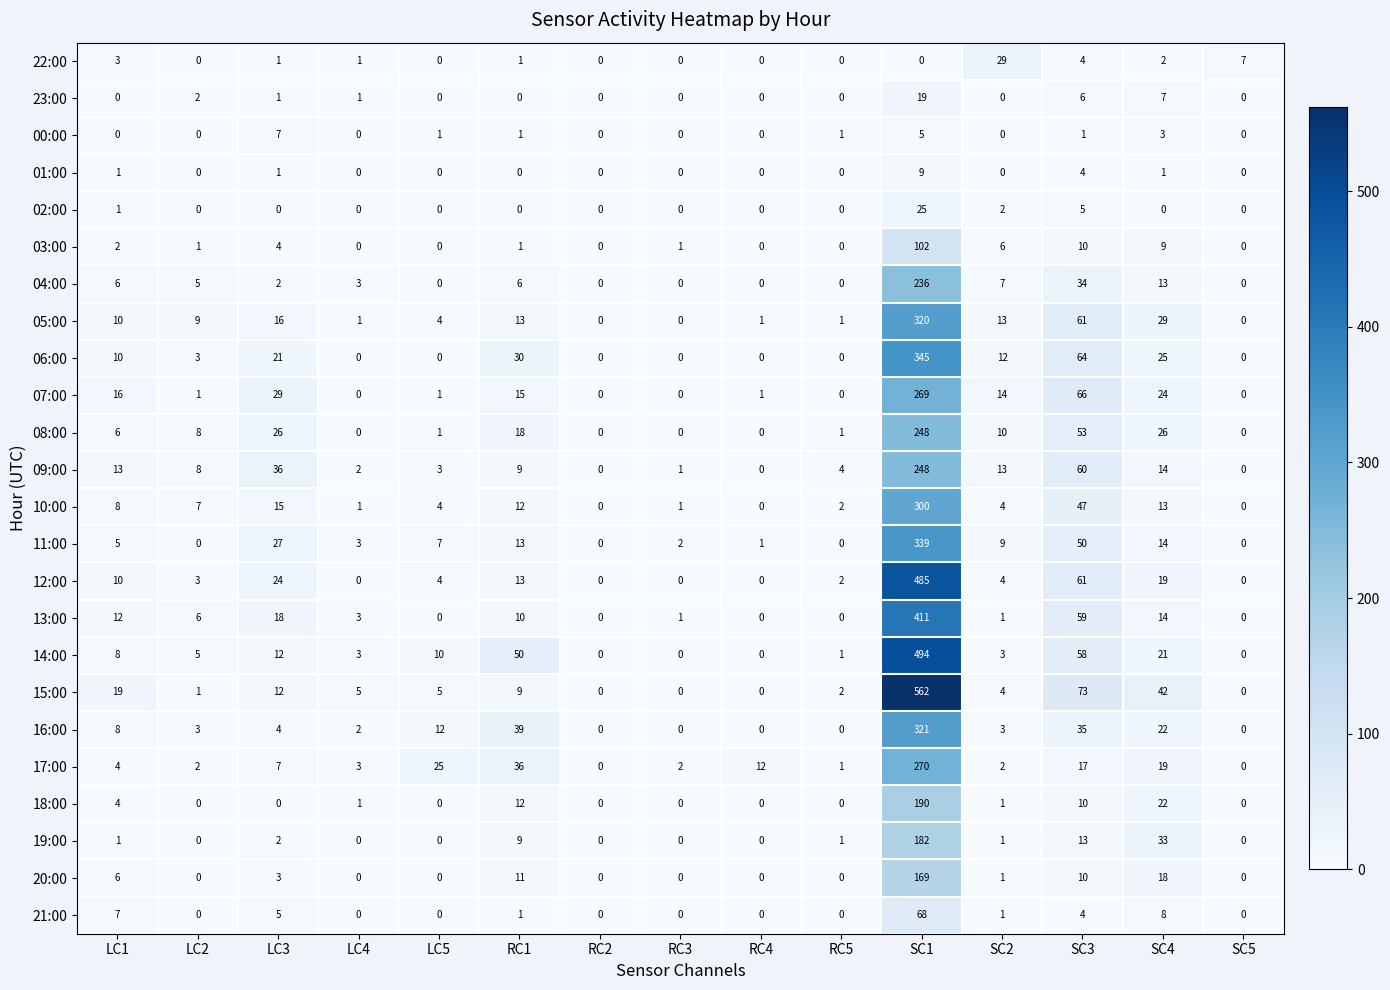

True or false: 01:00 has a value of 0 at RC4.

True